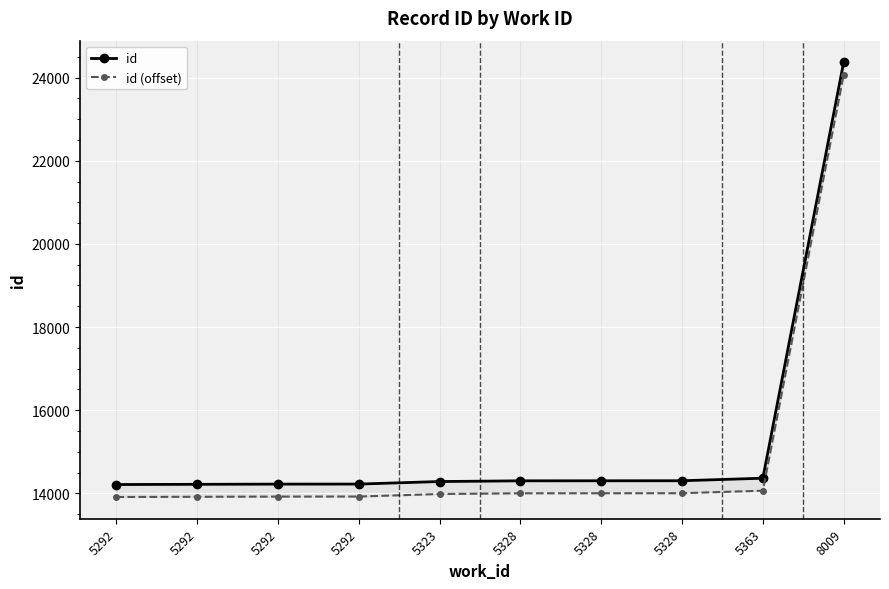

What is the approximate value of id at 8009, to the nearest 100?

24400